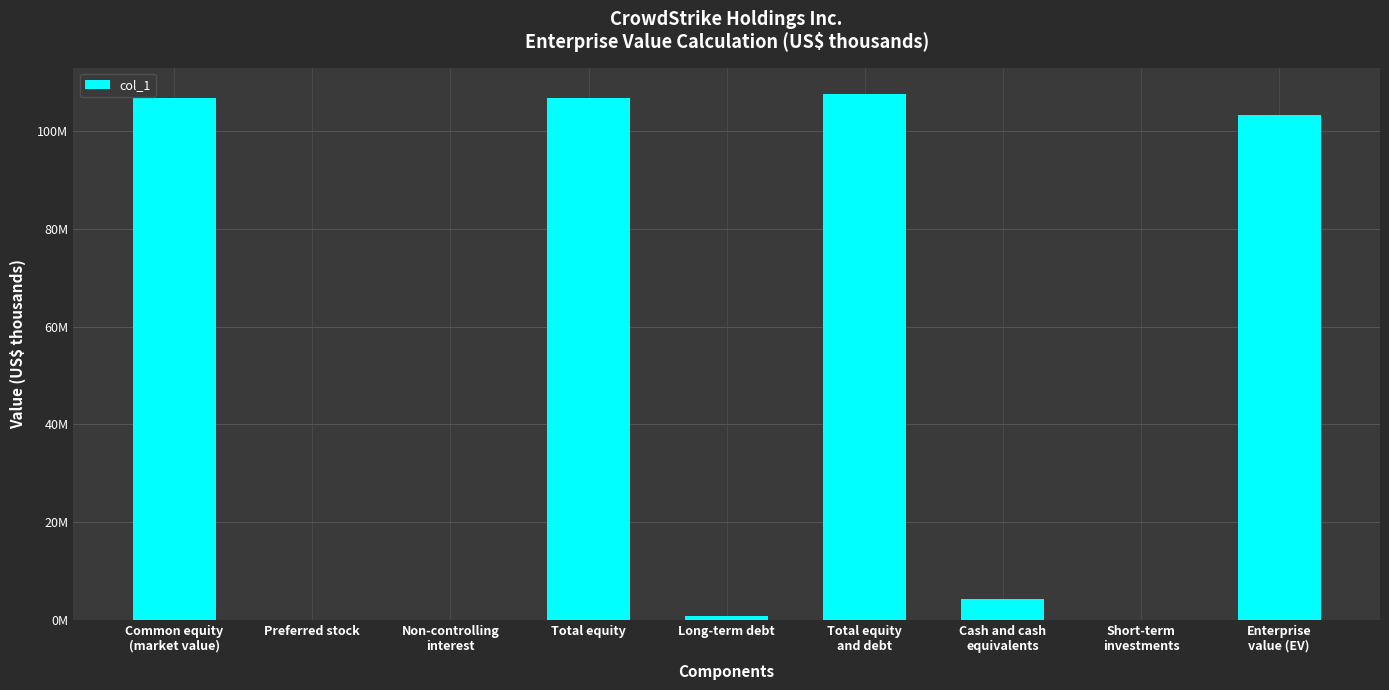

The chart shows a value of 106830963 at Common equity
(market value). True or false?

True